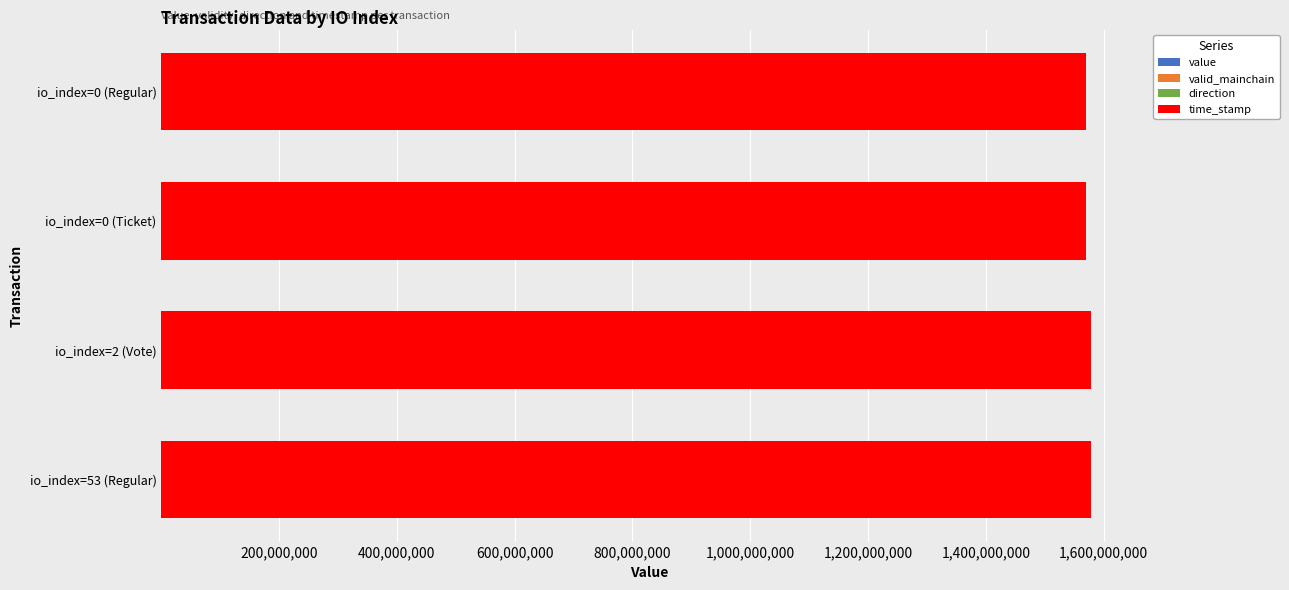

Count the number of categories in the chart.

4